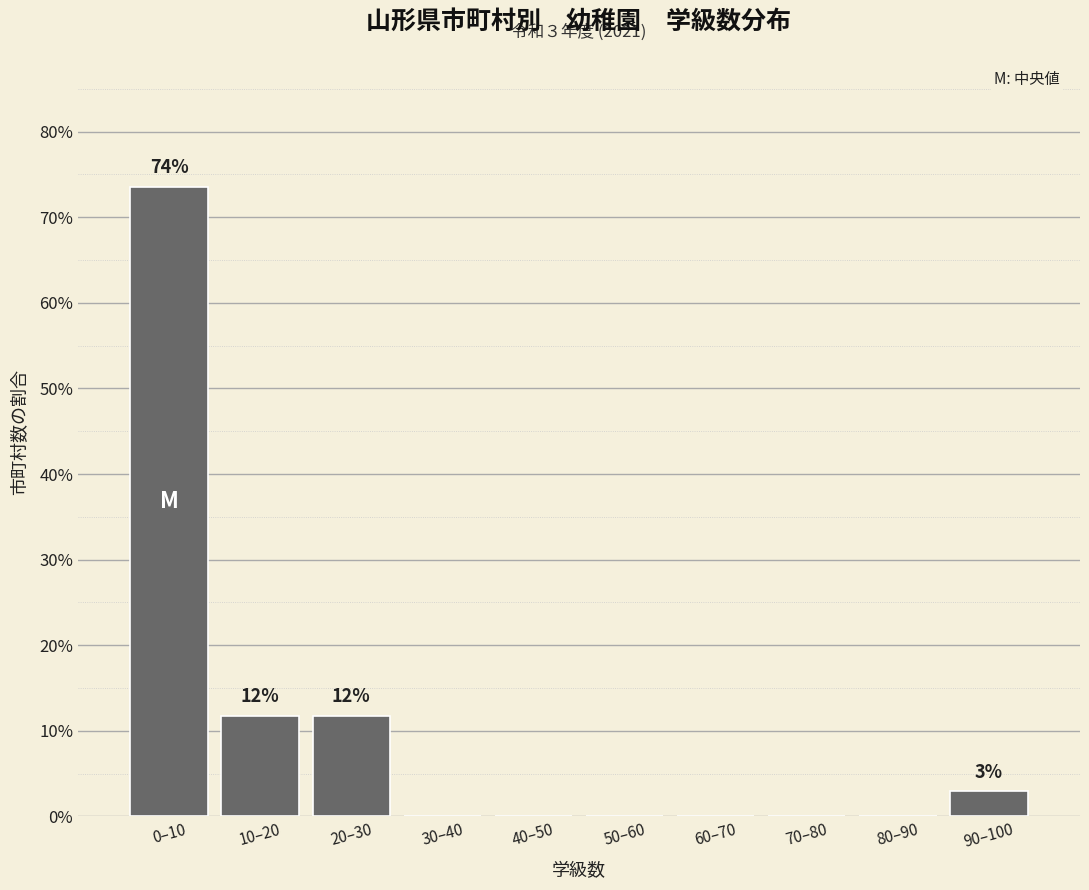

Reading left to right, what are all the values shown in this chart?

0–10=73.5	10–20=11.8	20–30=11.8	30–40=0.0	40–50=0.0	50–60=0.0	60–70=0.0	70–80=0.0	80–90=0.0	90–100=2.9